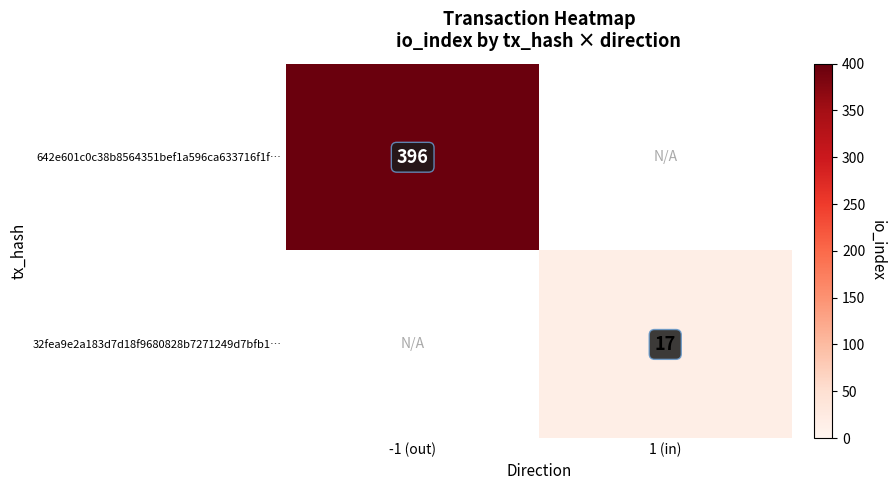

The 32fea9e2a183d7d18f9680828b7271249d7bfb1… series shows 17 at 1 (in). True or false?

True